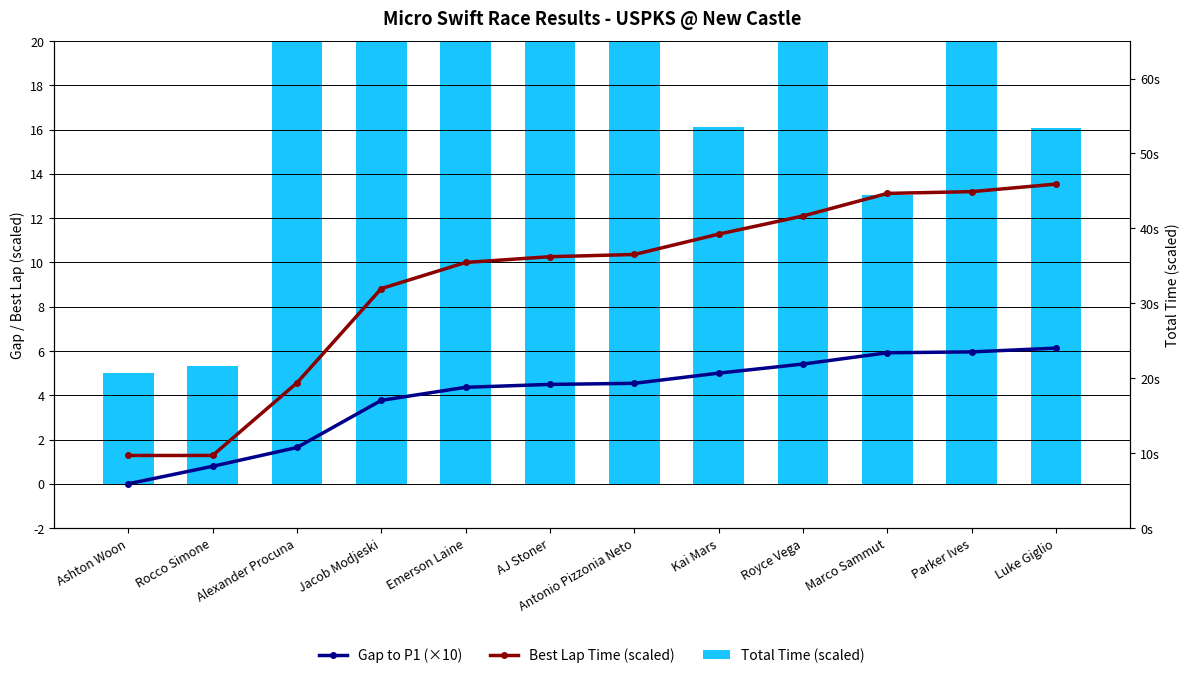

Rank the categories by Gap to P1 (×10) value from highest to lowest.

Luke Giglio, Parker Ives, Marco Sammut, Royce Vega, Kai Mars, Antonio Pizzonia Neto, AJ Stoner, Emerson Laine, Jacob Modjeski, Alexander Procuna, Rocco Simone, Ashton Woon